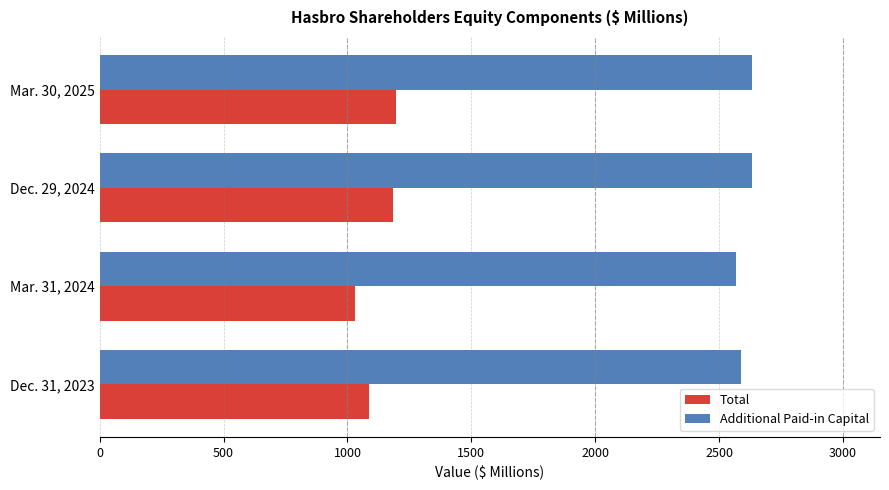

What is the total value across all series at Dec. 29, 2024?

3817.2